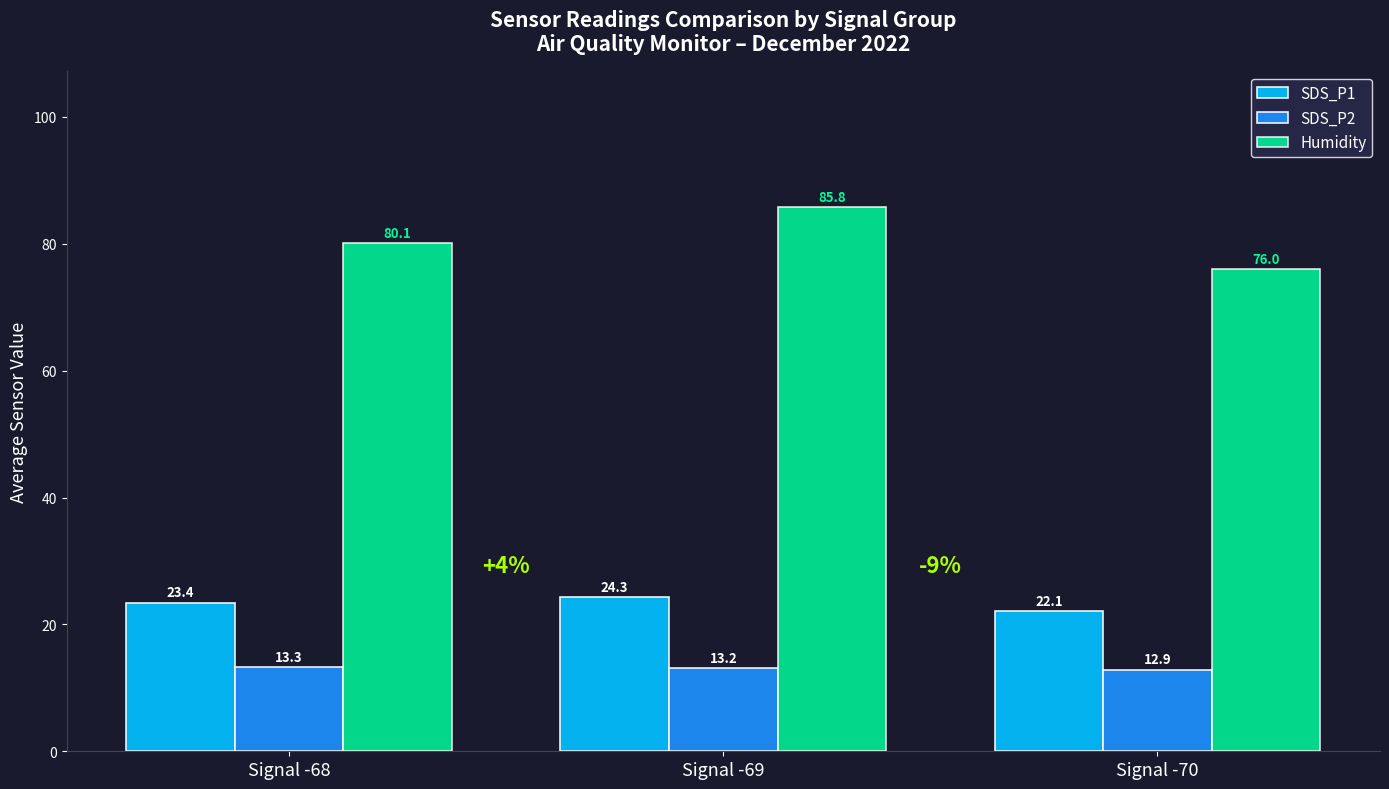

Which category has the lowest value across all series?

Signal -70